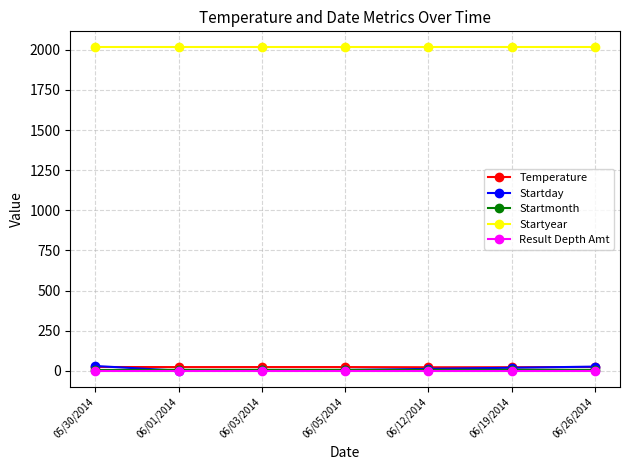

What is the label of the 7th point from the left?

06/26/2014